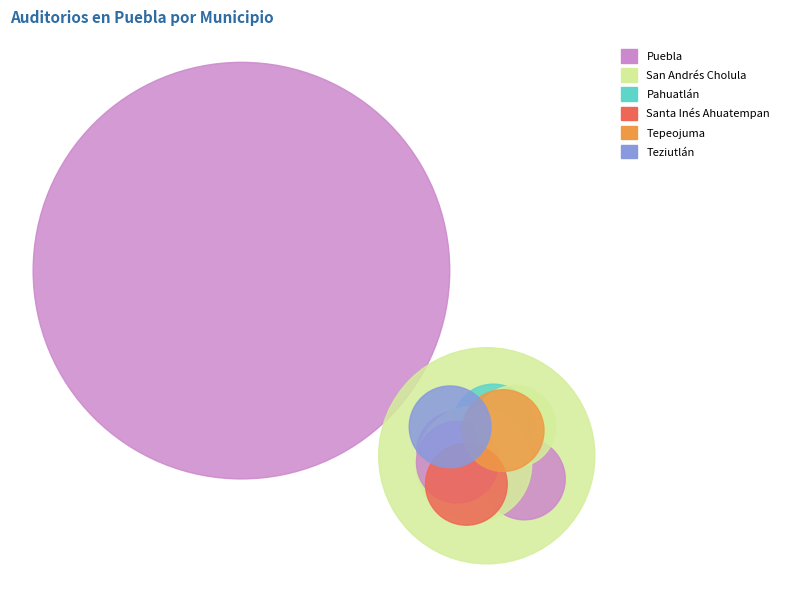

What is the largest slice in the pie chart?

Puebla (114)